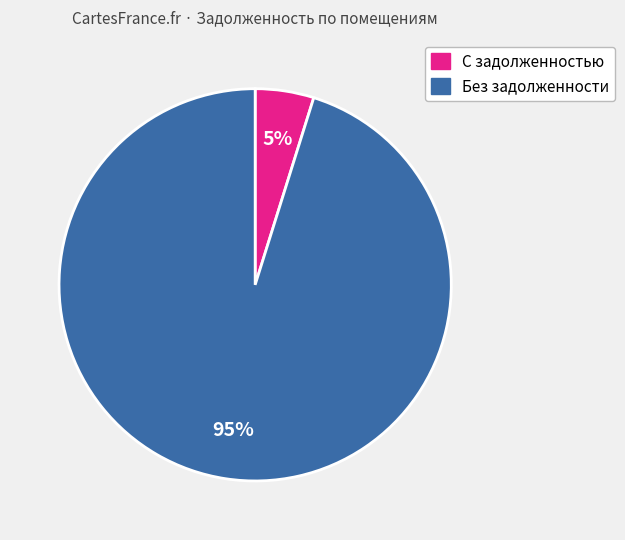

The Без задолженности slice represents 95% of the pie. True or false?

True